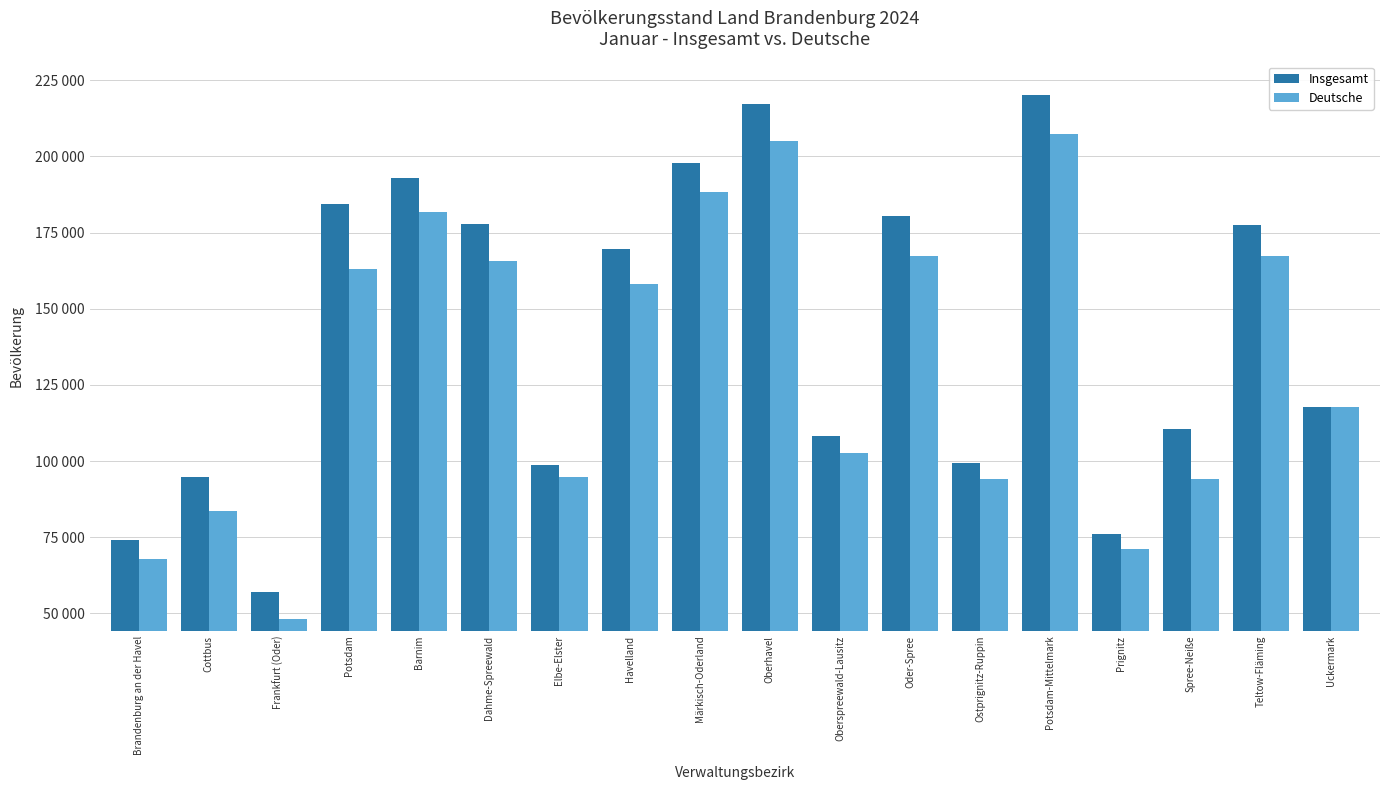

At which label is Insgesamt closest to 138642?

Uckermark